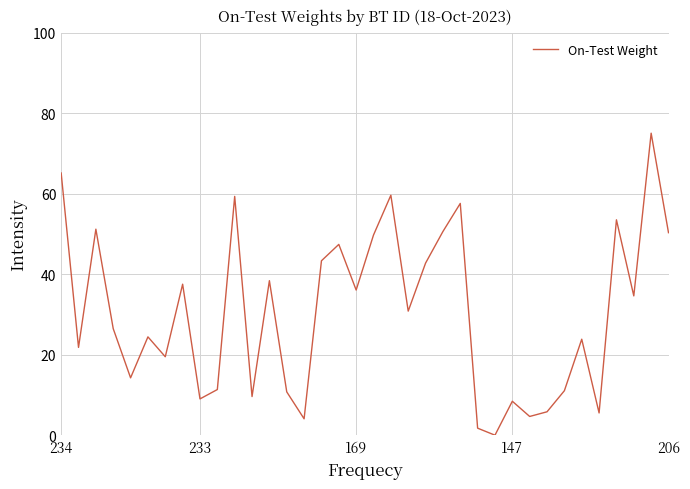

What is the greatest value displayed?

75.0